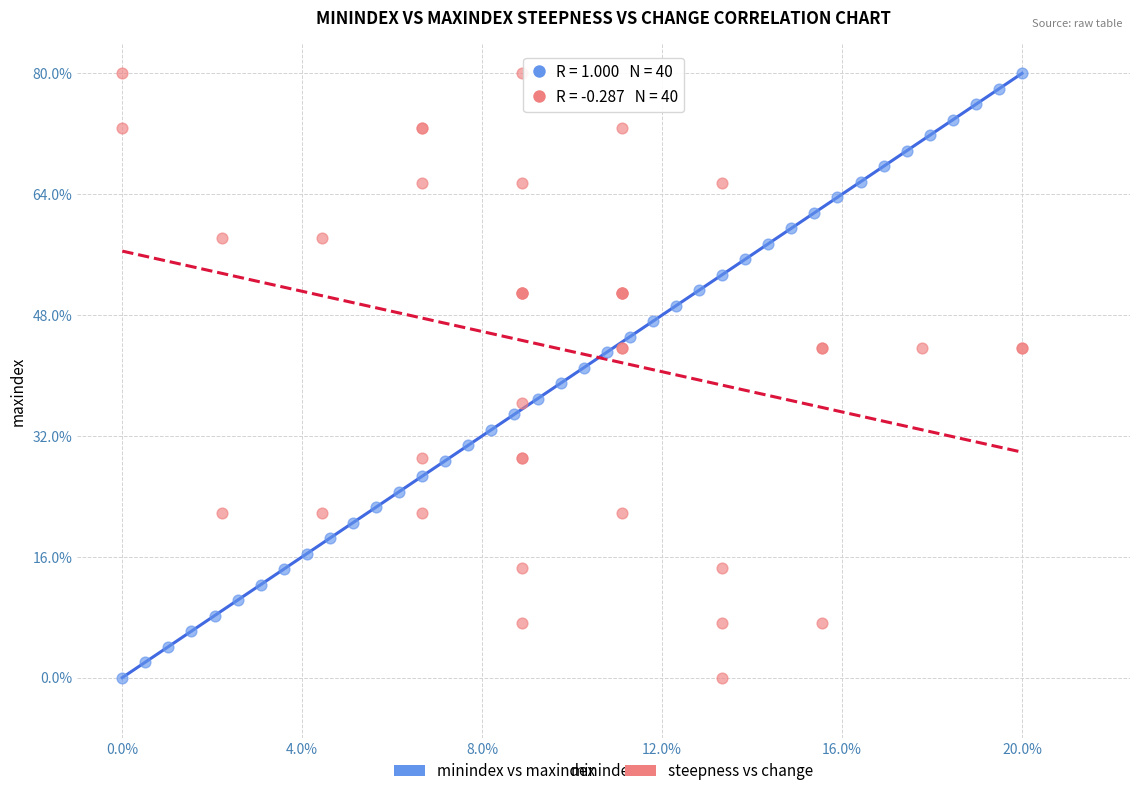

What are all the series names shown in the legend?

minindex vs maxindex, steepness vs change